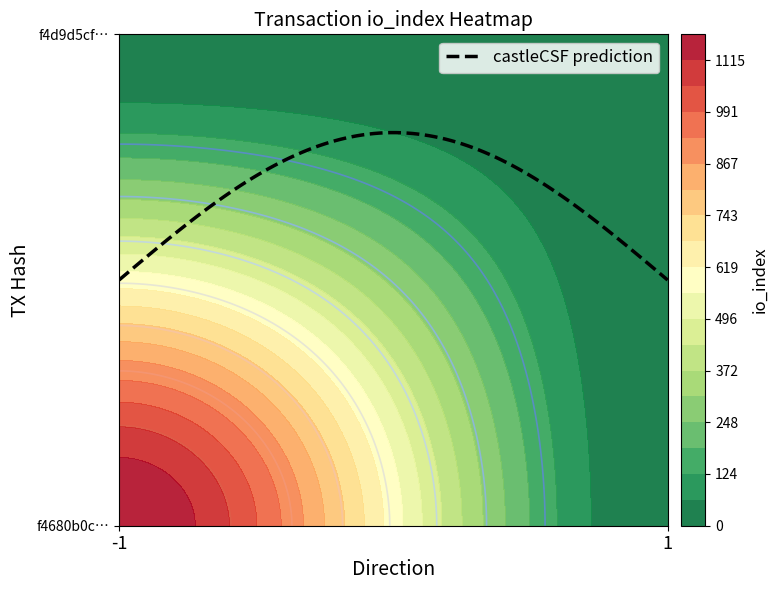

Count the f4680b0c780e2ecb31a05f35cec31516e890328 values in the range -1 to 1177.

2